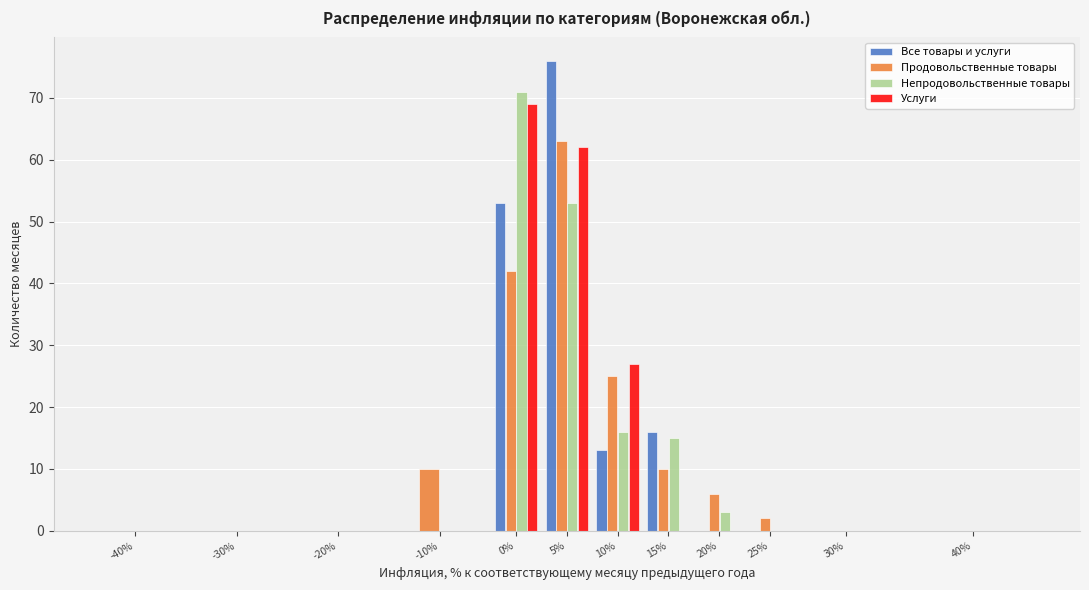

The value of Все товары и услуги at 20% is 0. True or false?

True